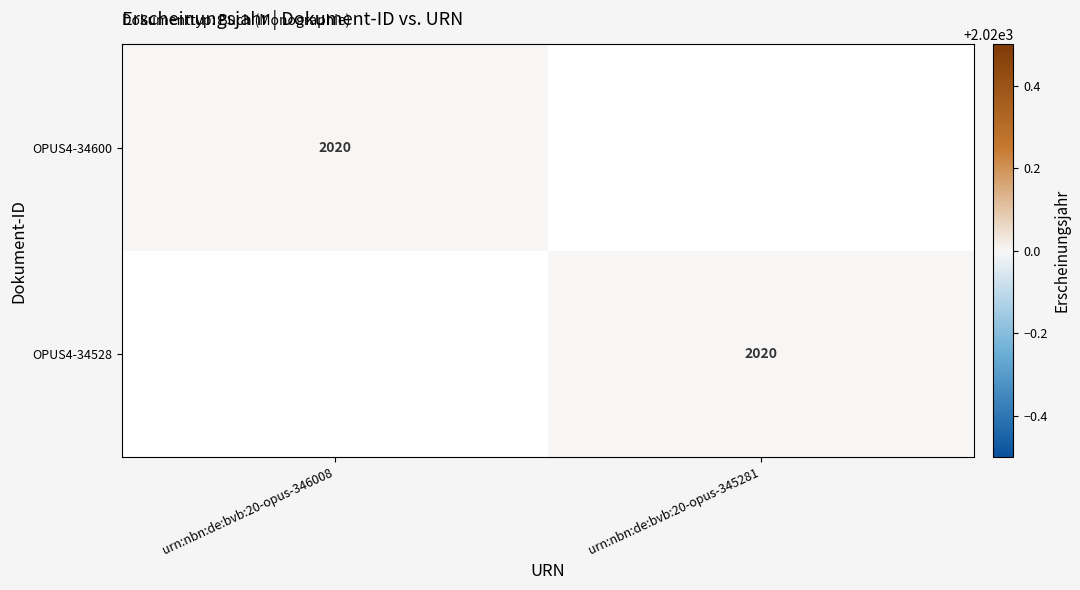

True or false: OPUS4-34600 has a value of 2020 at urn:nbn:de:bvb:20-opus-346008.

True